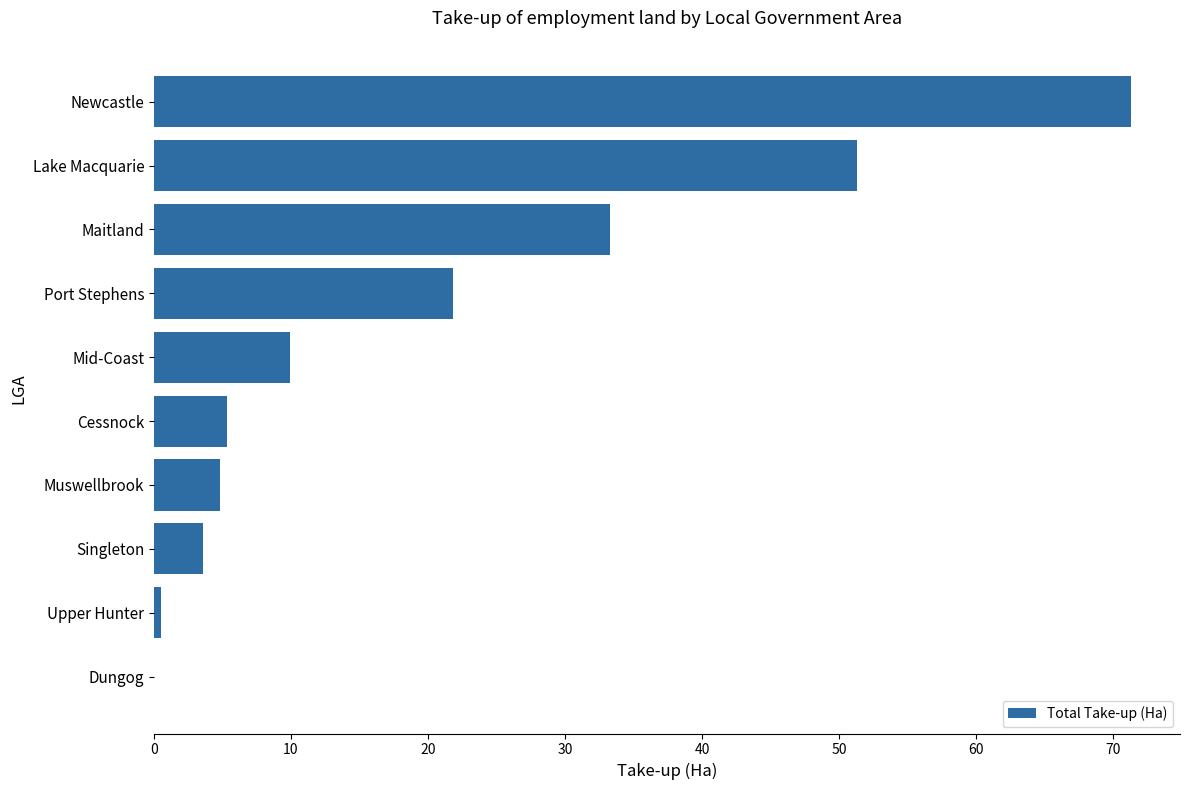

The value at Maitland is 33.3. True or false?

True